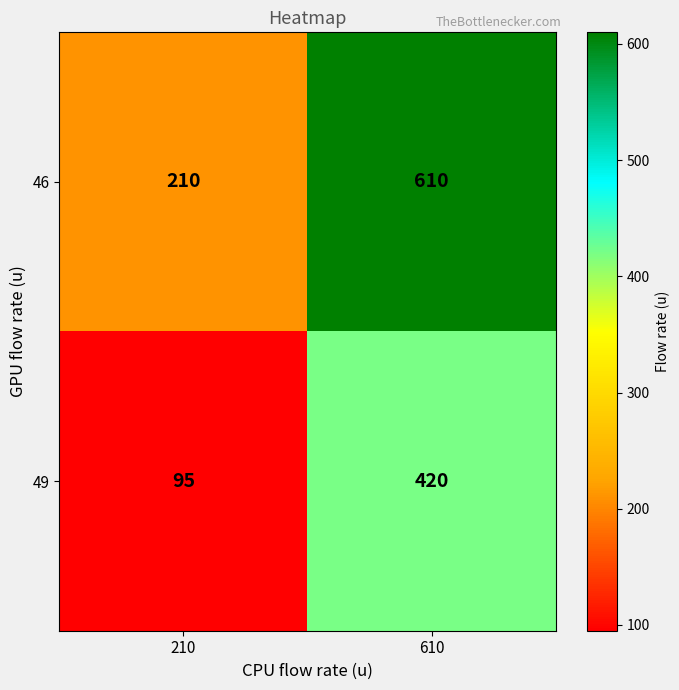

At how many categories does at least one series exceed 450?

1